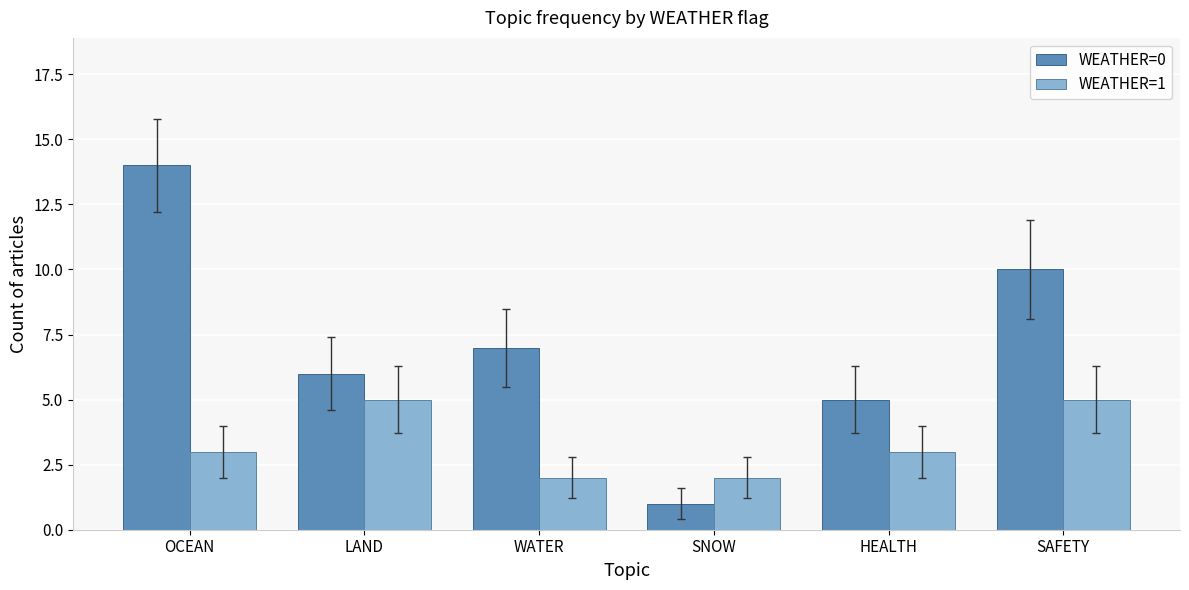

Reading right to left, list all the values displayed in this chart.

WEATHER=0: SAFETY=10	HEALTH=5	SNOW=1	WATER=7	LAND=6	OCEAN=14
WEATHER=1: SAFETY=5	HEALTH=3	SNOW=2	WATER=2	LAND=5	OCEAN=3